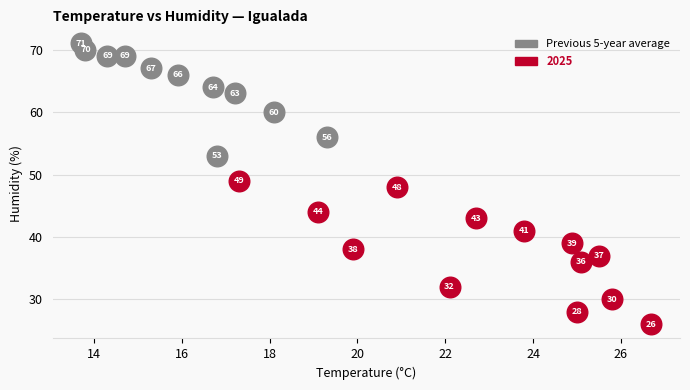

Which series contains the lowest Y value?

2025